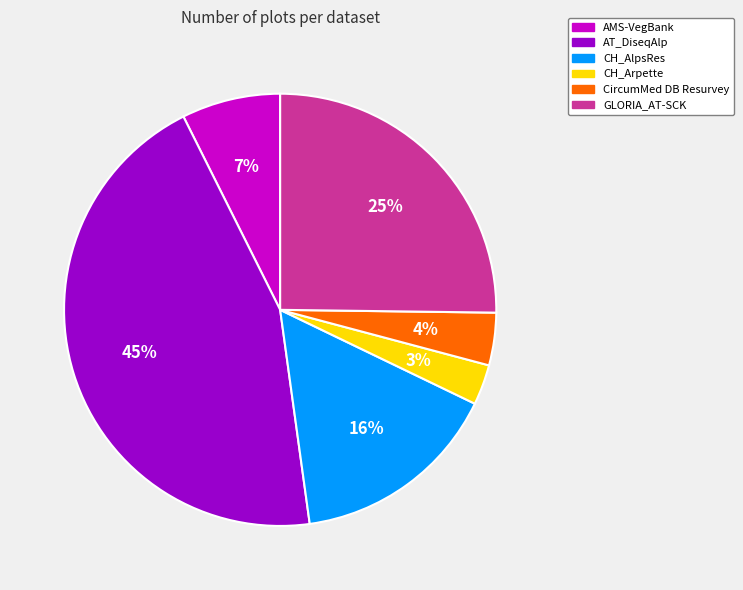

What percentage is the GLORIA_AT-SCK slice, to the nearest percent?

25%